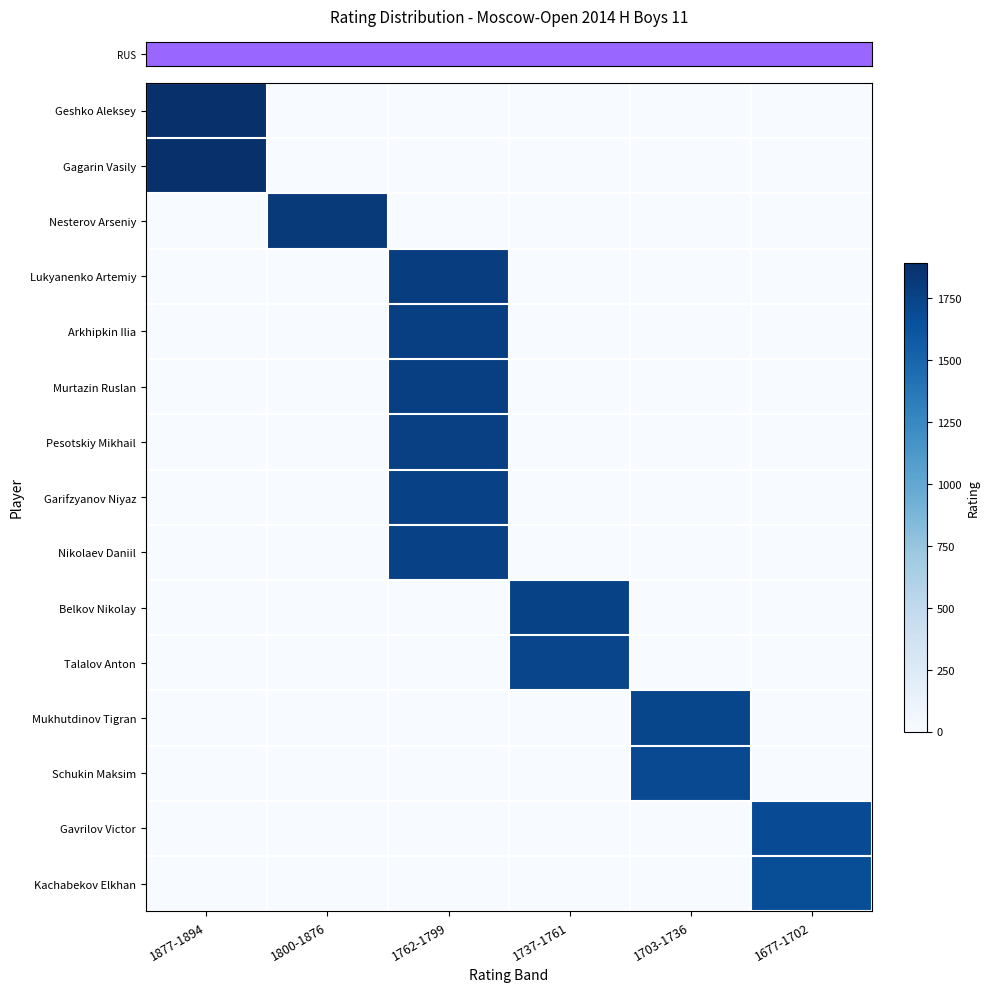

How many distinct data groups are displayed?

15